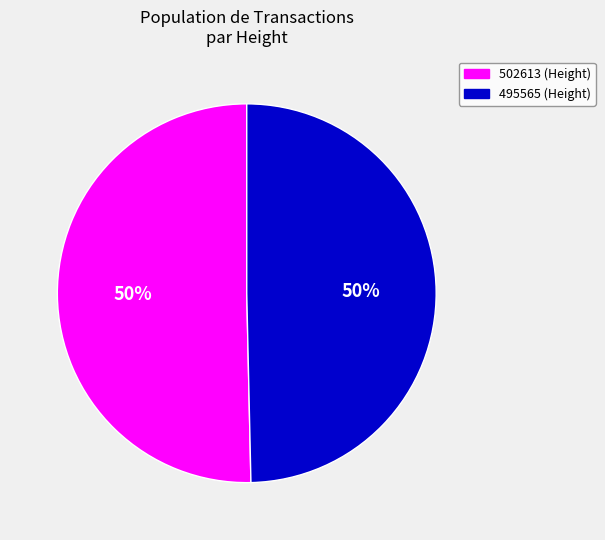

Which slice represents more than half of the pie?

502613